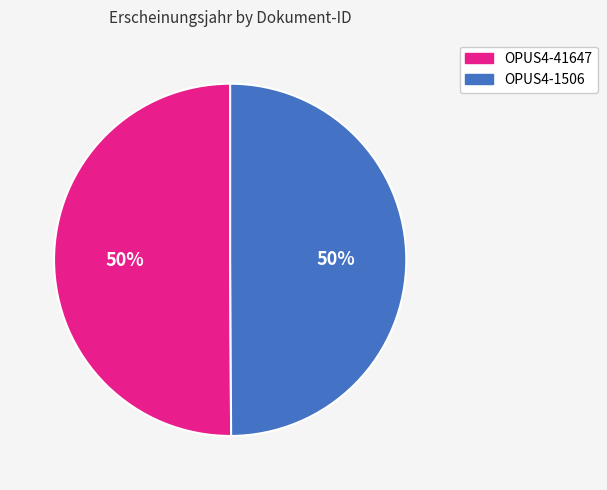

To the nearest percent, what is the combined percentage of OPUS4-1506 and OPUS4-41647?

100%